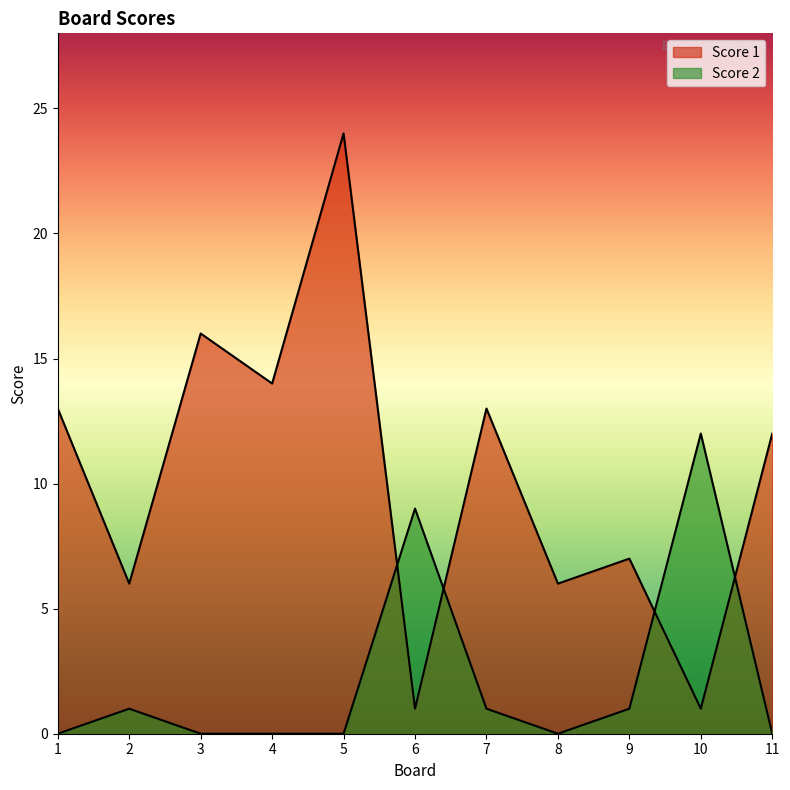

After their last crossing, which series has the higher values: Score 2 or Score 1?

Score 1